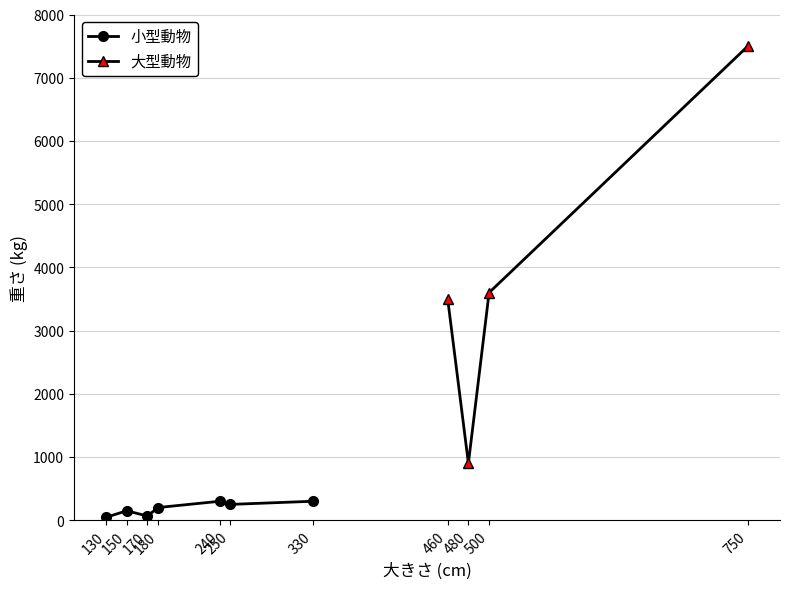

How many data points in 小型動物 are less than 200?

3